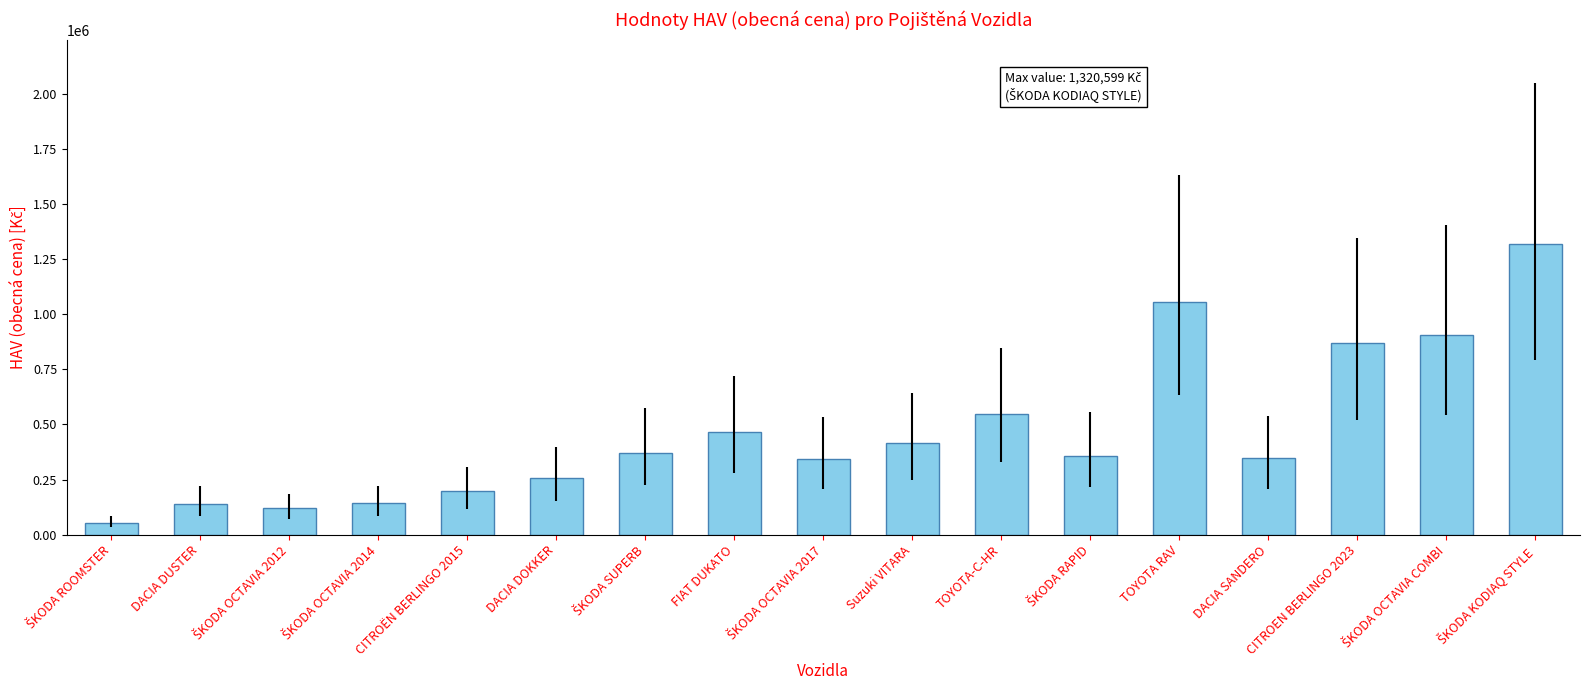

Approximately how many times larger is the value at DACIA SANDERO compared to CITROËN BERLINGO 2015?

1.8